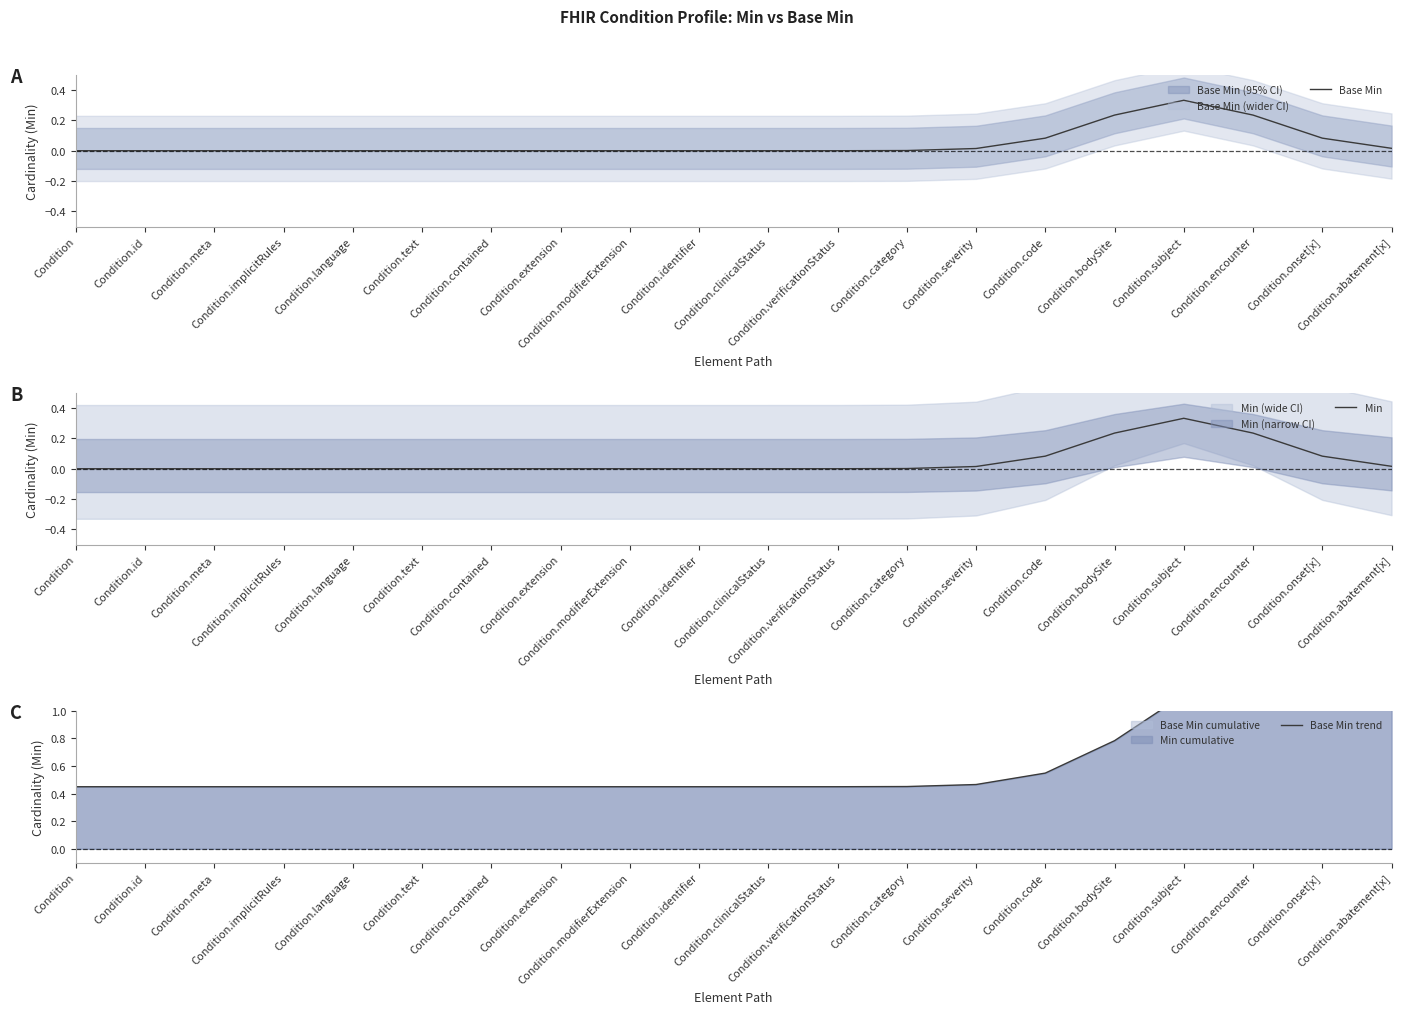

Does the chart have visible grid lines?

No